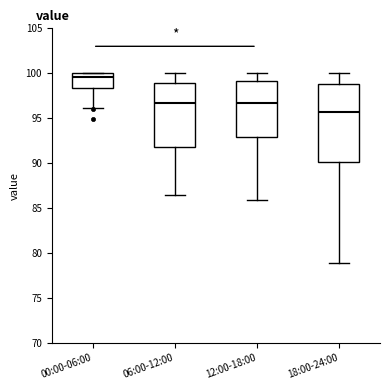

Reading left to right, transcribe this box plot: for each box, give where its median line is, the range the box spans, and where its two whiskers end, as read against the y-axis. The values are not printed on the chart, so give them approximately, as read against the axis.

00:00-06:00: median 99.5, box 98.5 to 100.0, whiskers 96.0 to 100.0
06:00-12:00: median 96.5, box 92.0 to 99.0, whiskers 86.5 to 100.0
12:00-18:00: median 96.5, box 93.0 to 99.0, whiskers 86.0 to 100.0
18:00-24:00: median 95.5, box 90.0 to 99.0, whiskers 79.0 to 100.0